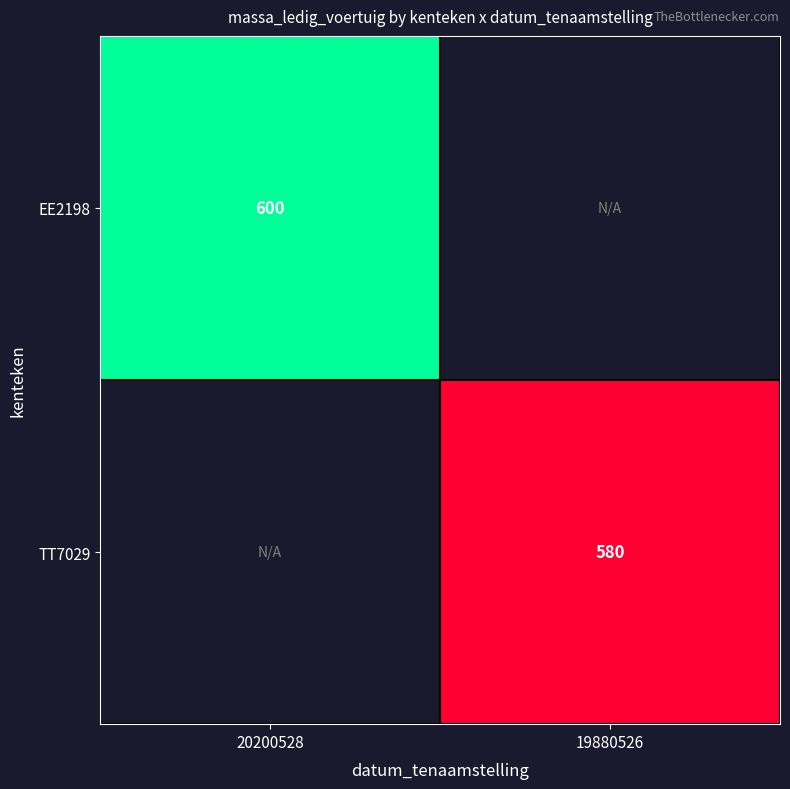

The value of TT7029 at 19880526 is 580. True or false?

True